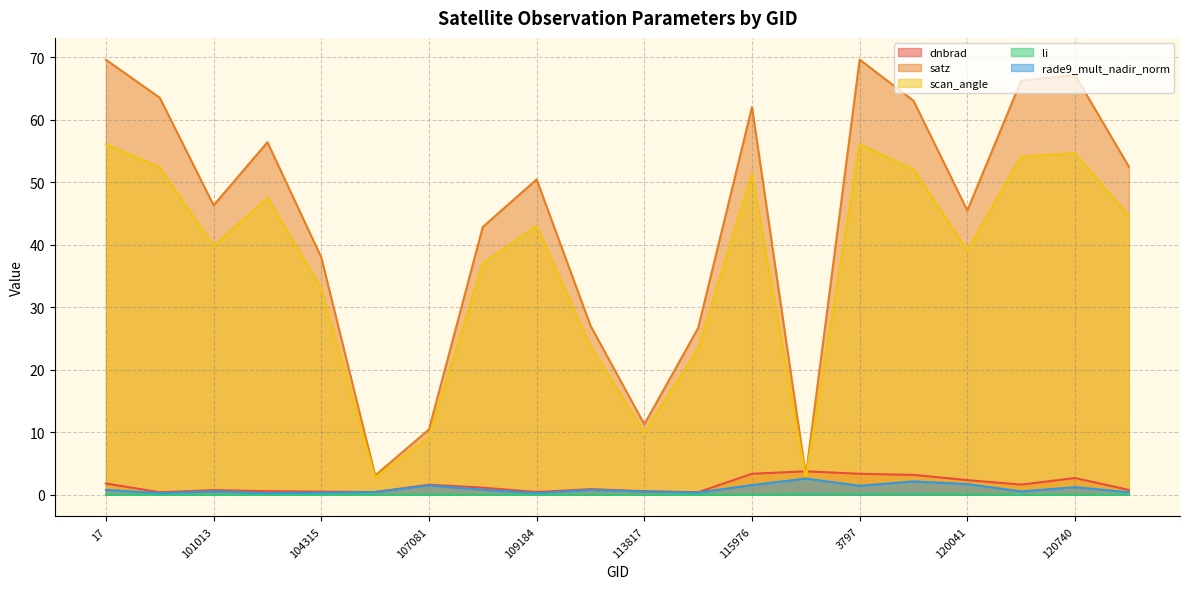

True or false: li has a value of 0.0 at 115976.

True